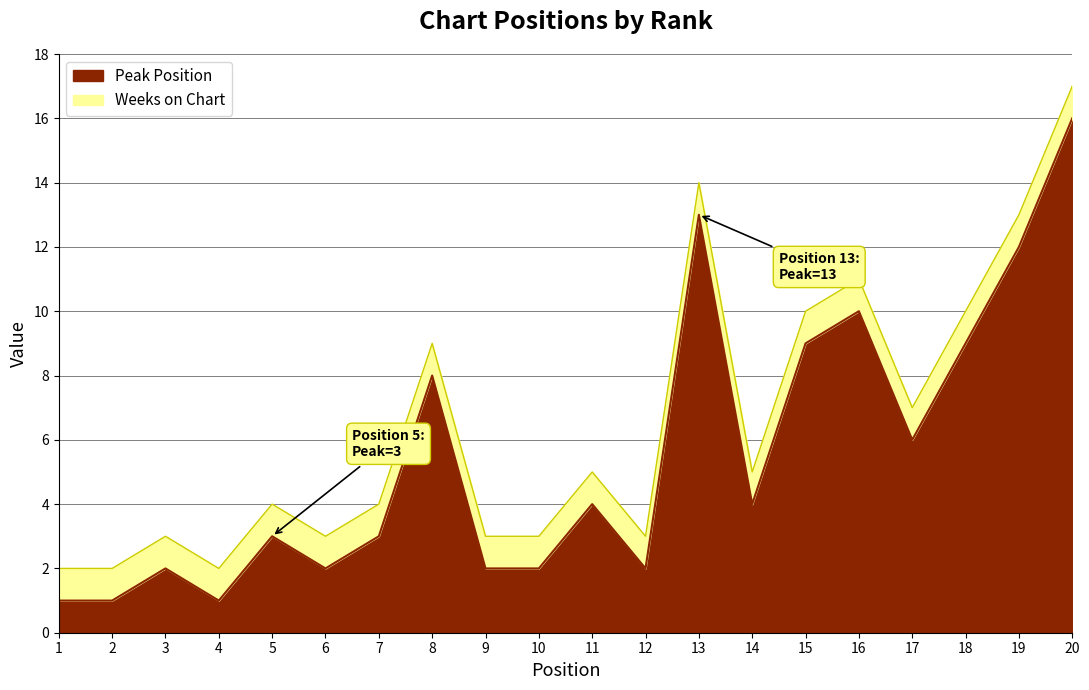

What is the value of the 15th point from the left?

9